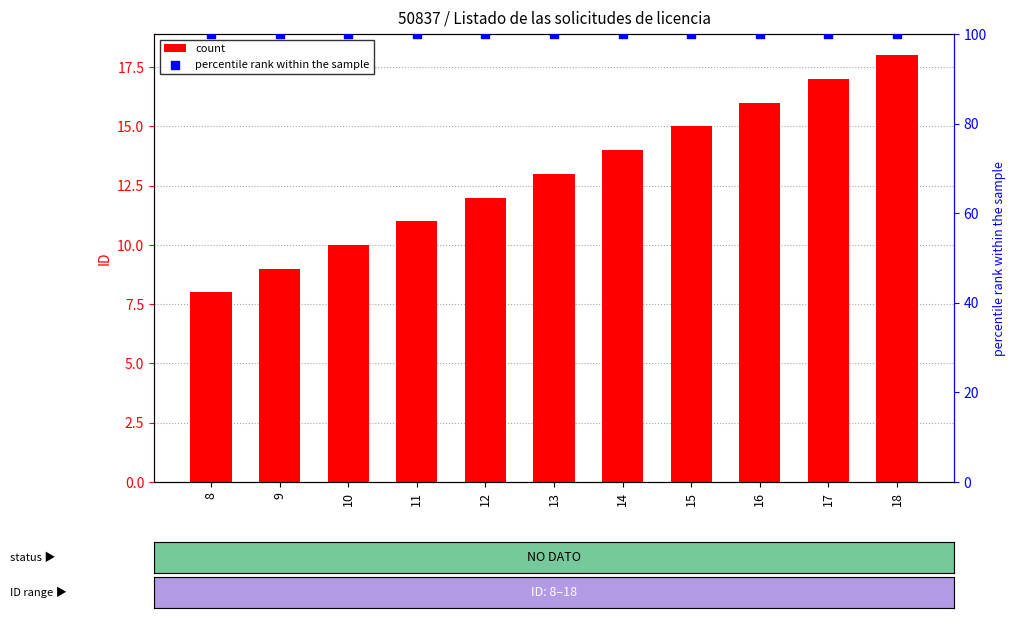

Which series reaches the minimum Y coordinate?

count